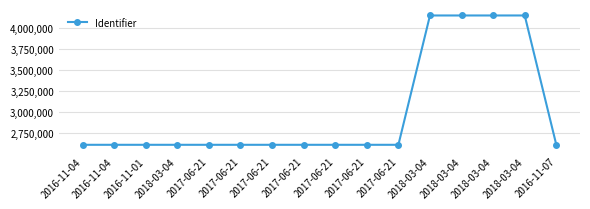

What is the difference between the second highest and second lowest values?

1533498